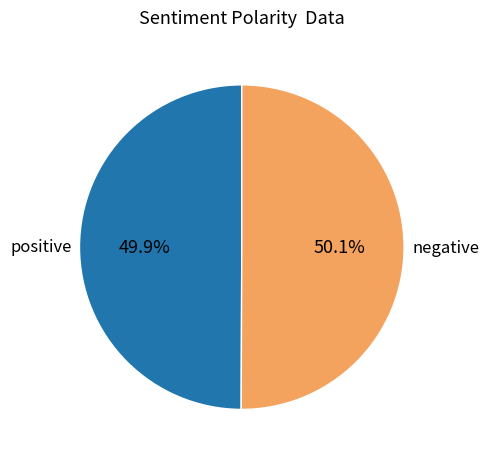

Do negative and positive together represent more than half of the pie?

Yes